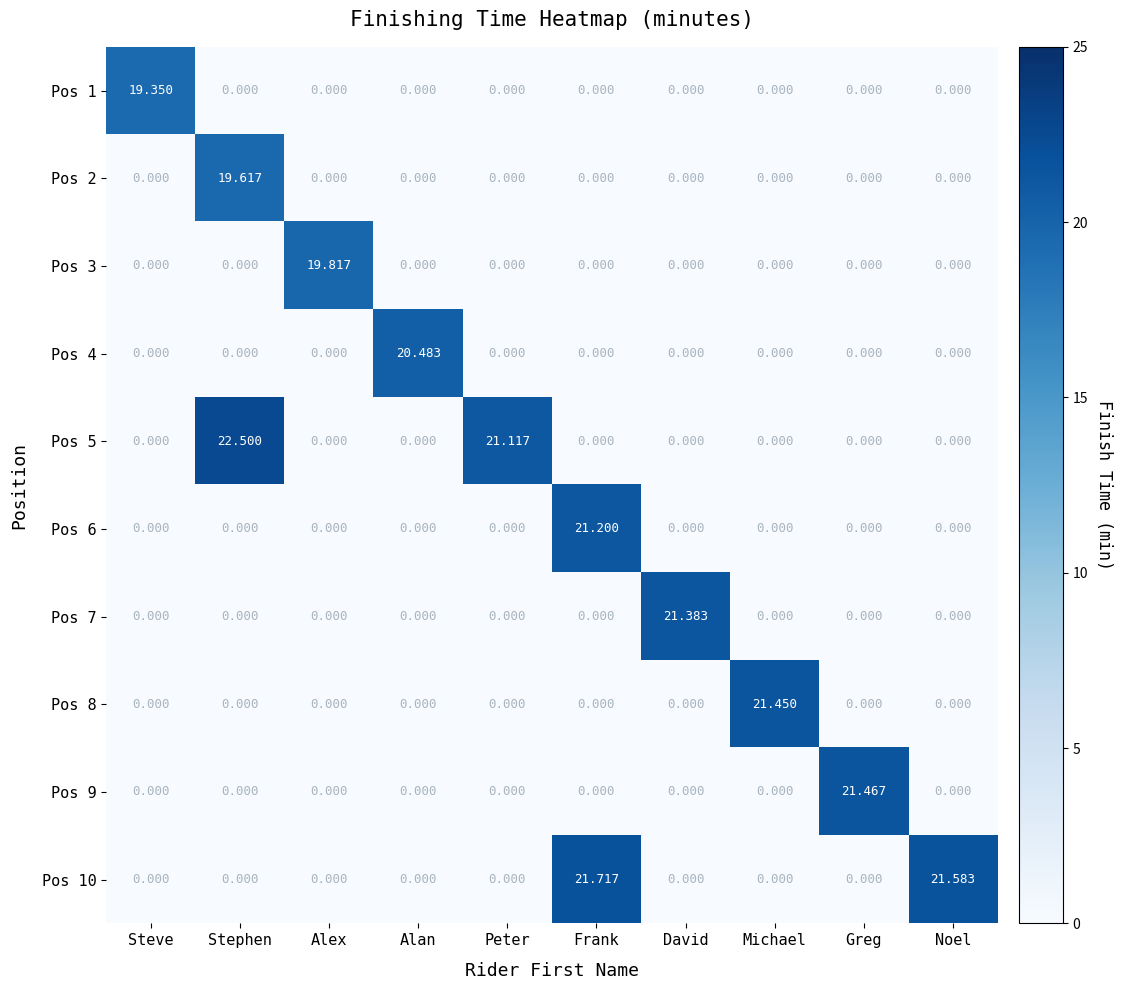

Which label corresponds to the largest value in the chart?

Stephen